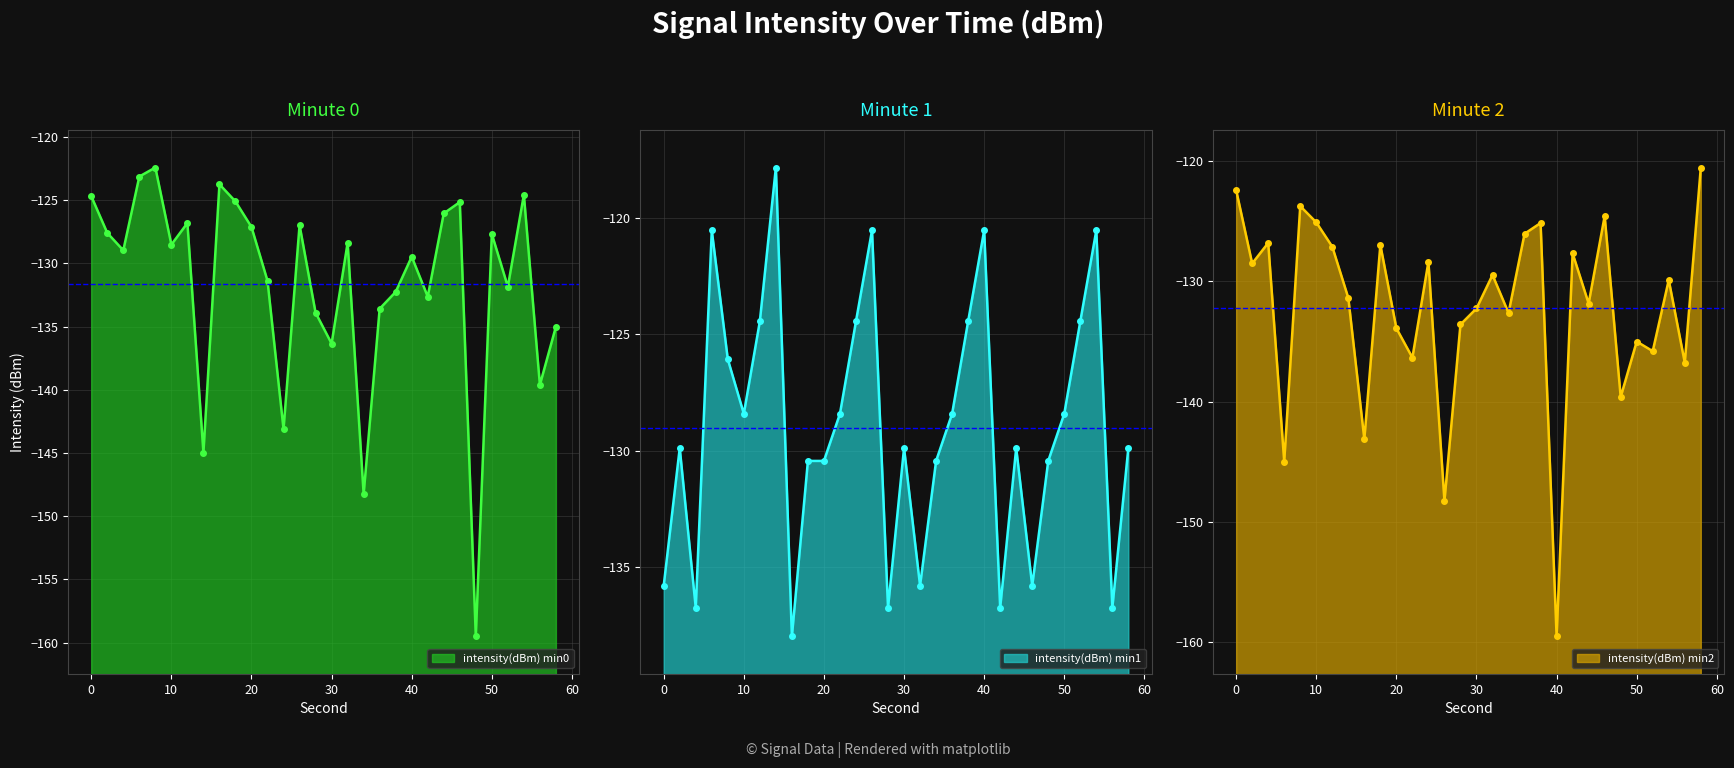

Between 42 and 50, which is larger?

50